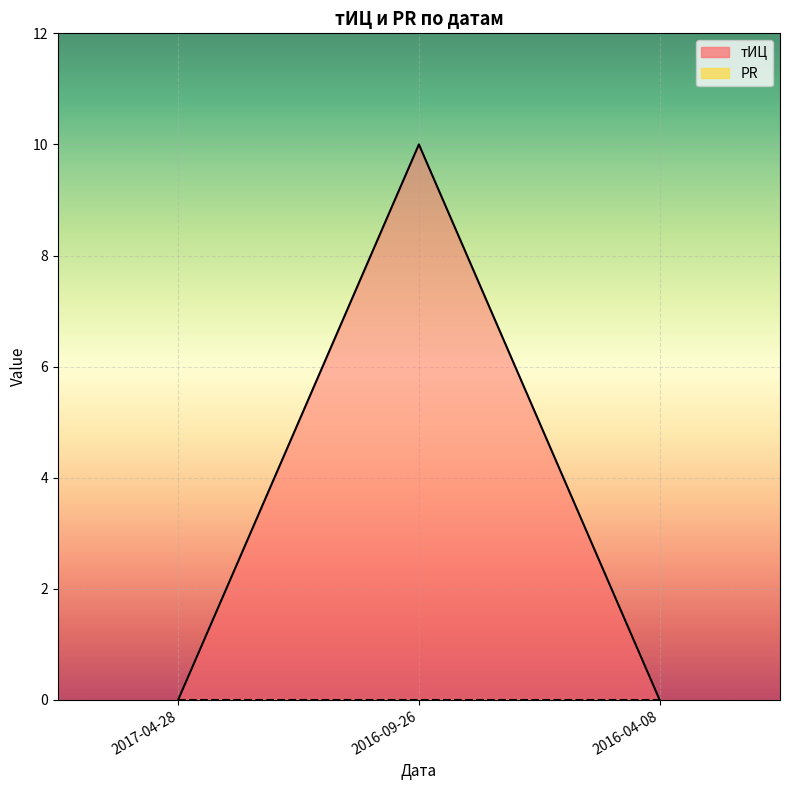

What is the change in value from 2017-04-28 to 2016-09-26?

+10